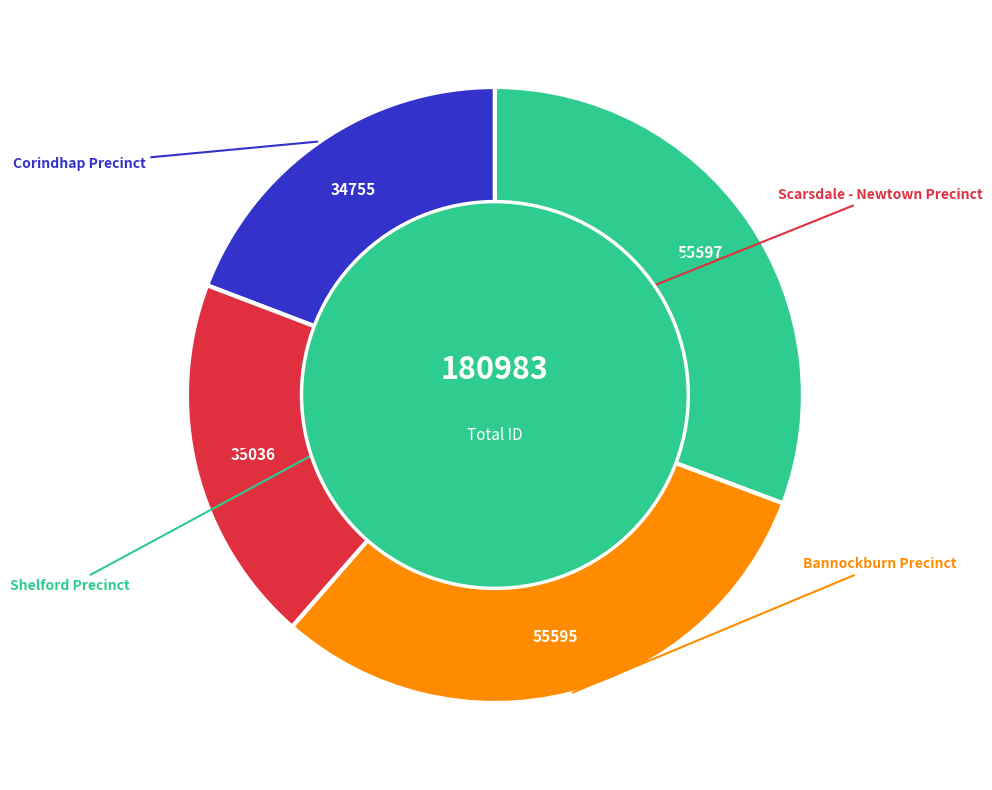

Is there a majority slice in this chart?

No